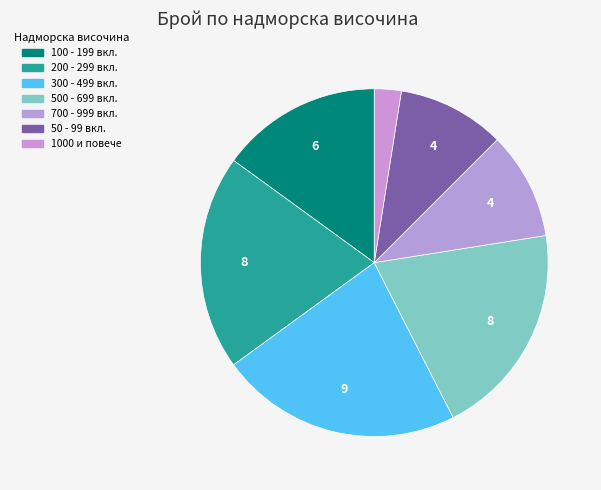

How many segments does this pie chart have?

7